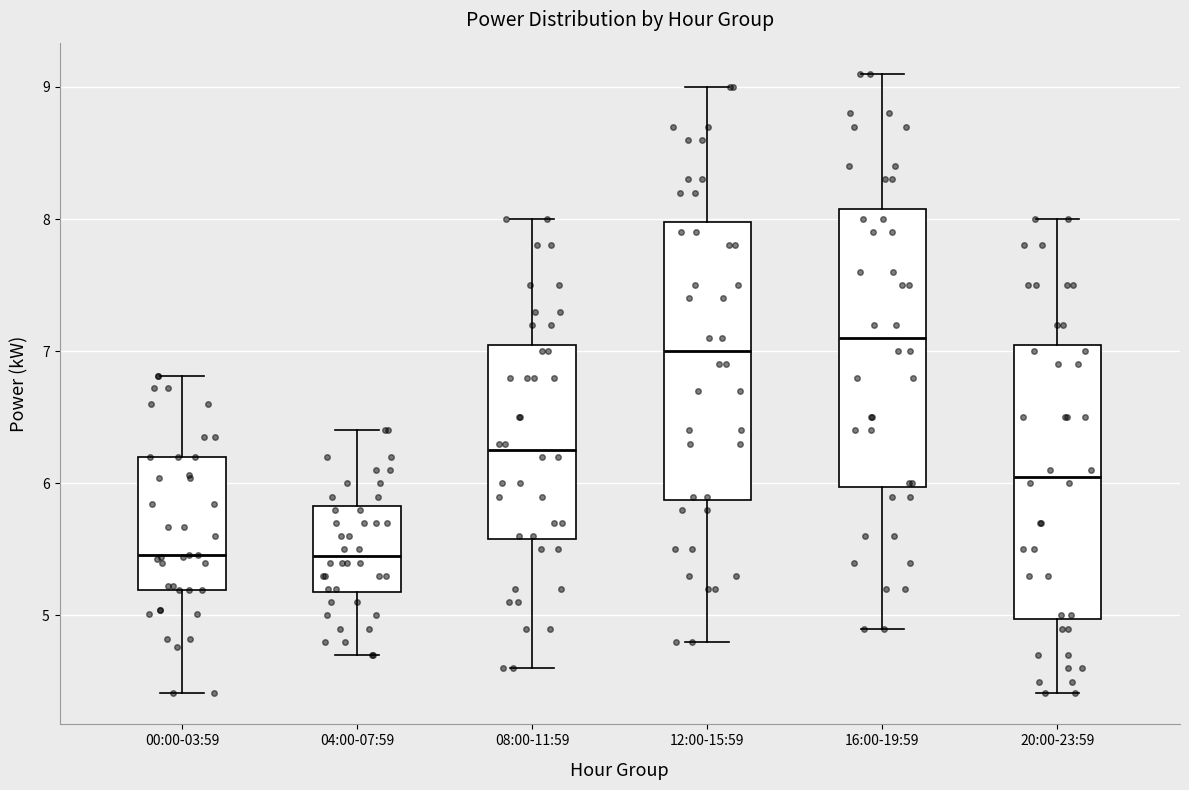

Reading left to right, read every box against the y-axis: the position of its median line, the range the box covers, and the ends of its whiskers. The values are not printed on the chart, so give them approximately, as read against the axis.

00:00-03:59: median 5.5, box 5.2 to 6.2, whiskers 4.4 to 6.8
04:00-07:59: median 5.5, box 5.2 to 5.8, whiskers 4.7 to 6.4
08:00-11:59: median 6.3, box 5.6 to 7.1, whiskers 4.6 to 8.0
12:00-15:59: median 7.0, box 5.9 to 8.0, whiskers 4.8 to 9.0
16:00-19:59: median 7.1, box 6.0 to 8.1, whiskers 4.9 to 9.1
20:00-23:59: median 6.1, box 5.0 to 7.1, whiskers 4.4 to 8.0